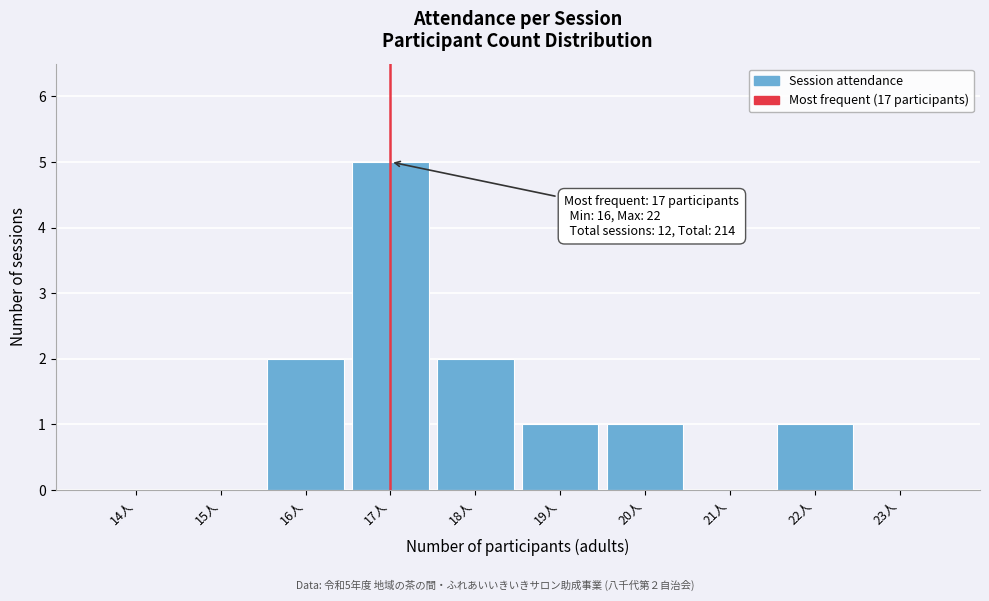

Reading right to left, transcribe all the data shown in this chart.

23人=0	22人=1	21人=0	20人=1	19人=1	18人=2	17人=5	16人=2	15人=0	14人=0